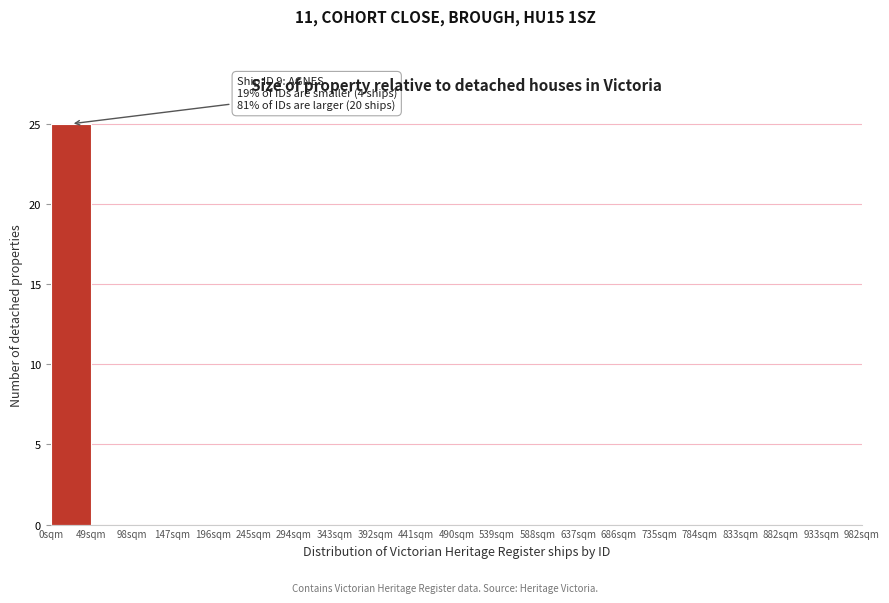

Over which range of the x-axis is the bar tallest?

0 to 49